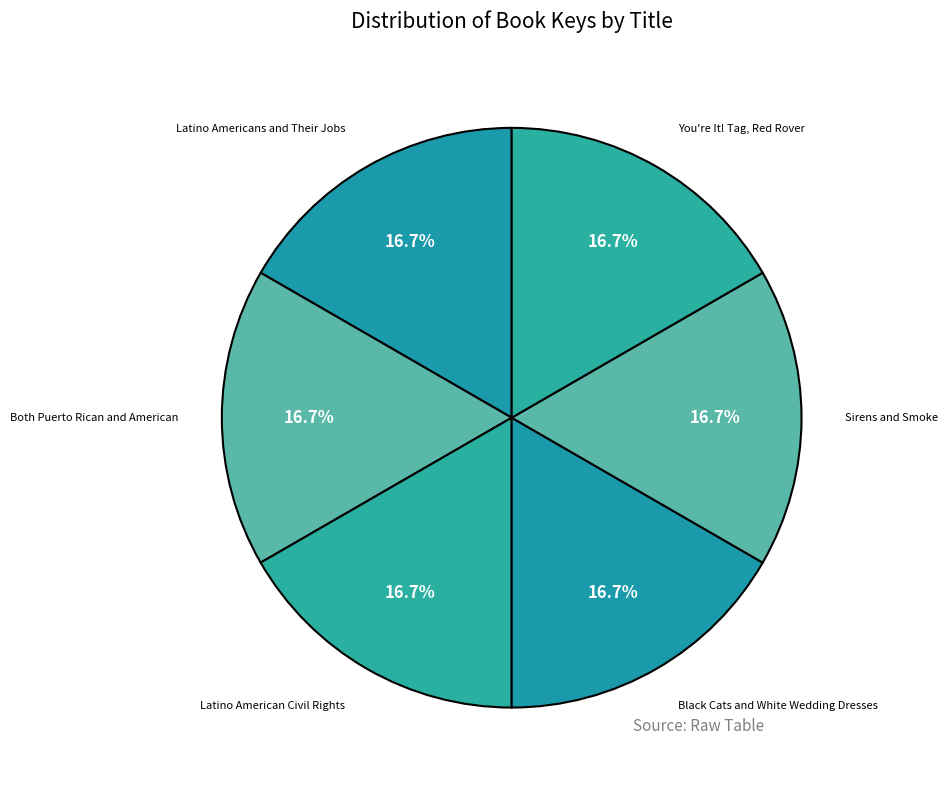

To the nearest percent, what is the average slice percentage?

17%